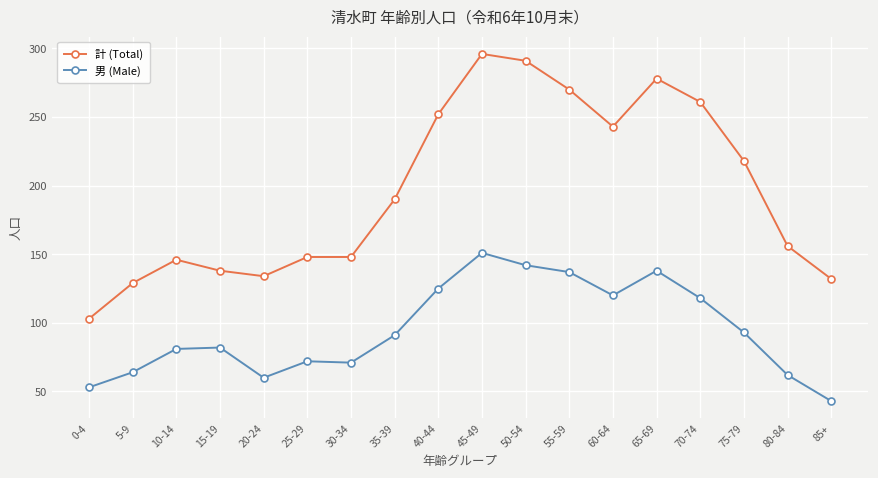

What is the difference between the 計 (Total) values at 40-44 and 20-24?

118